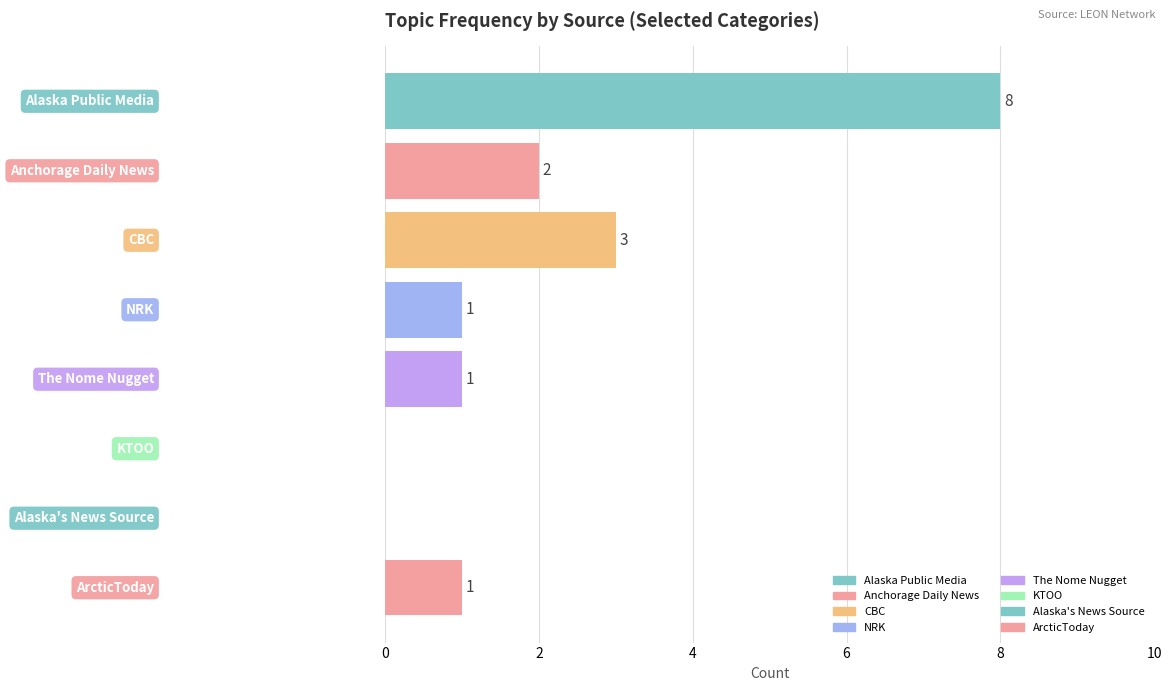

How many values are between 1 and 3?

5